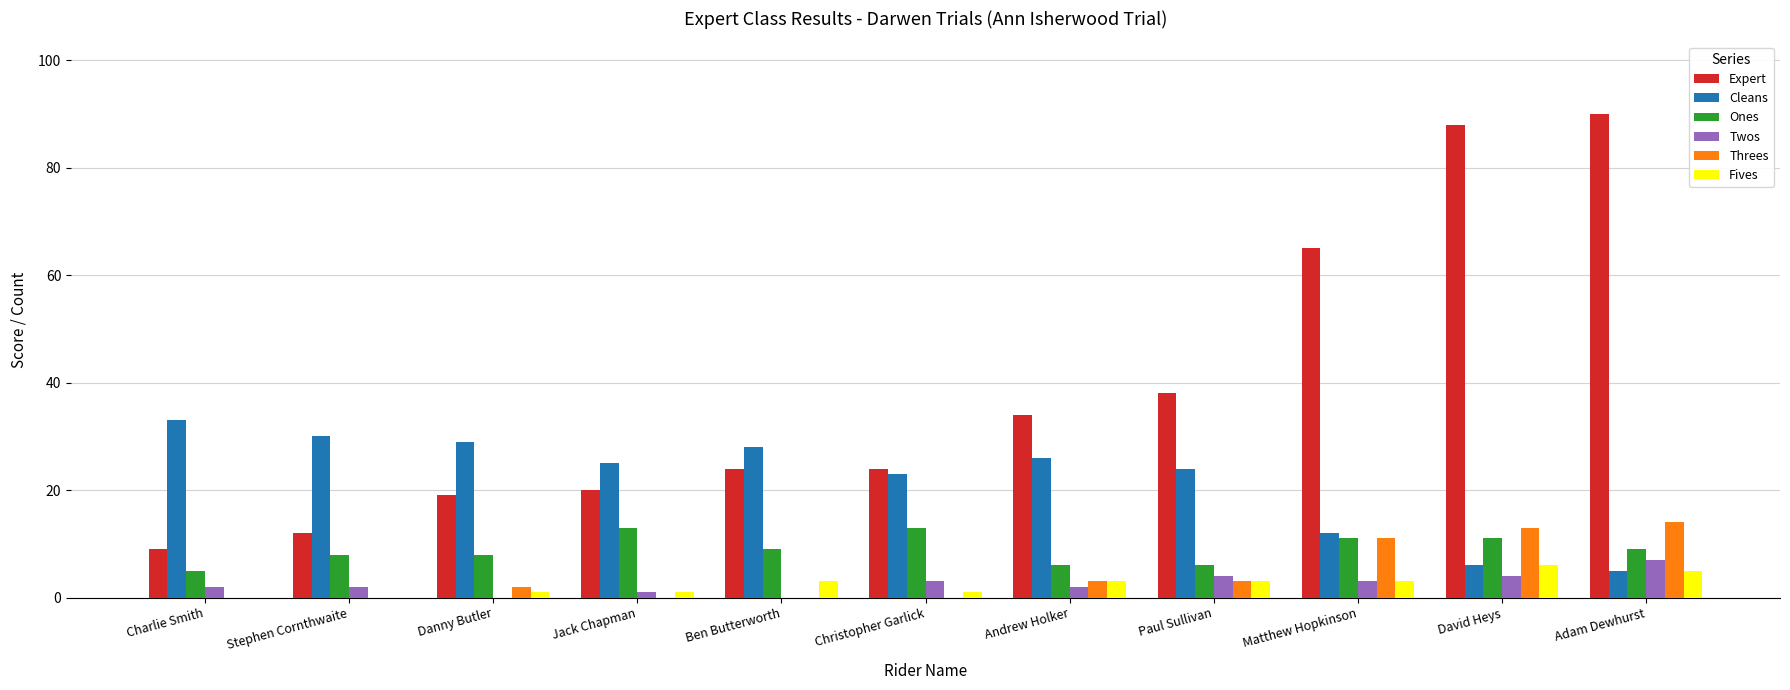

Which series changed the most between Danny Butler and David Heys?

Expert